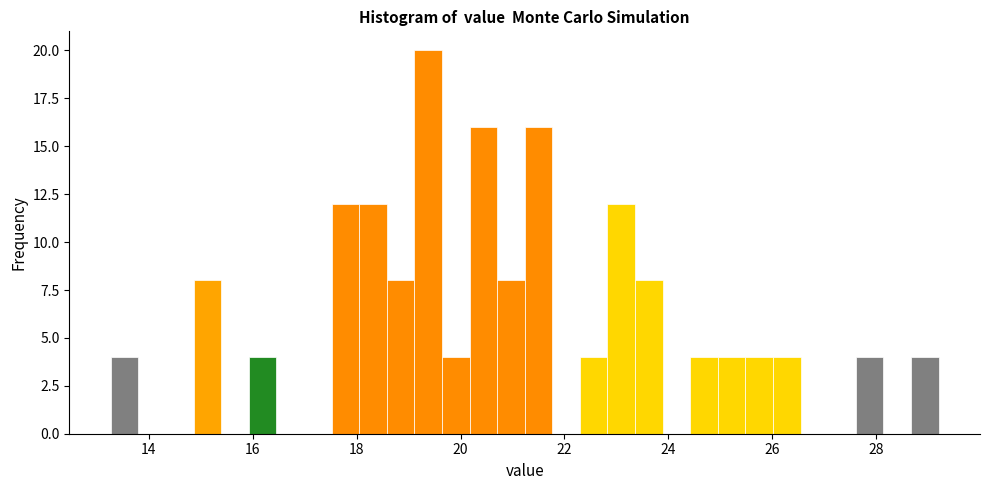

Read against the x-axis, roughly where is the centre of the tallest bar?

19.4